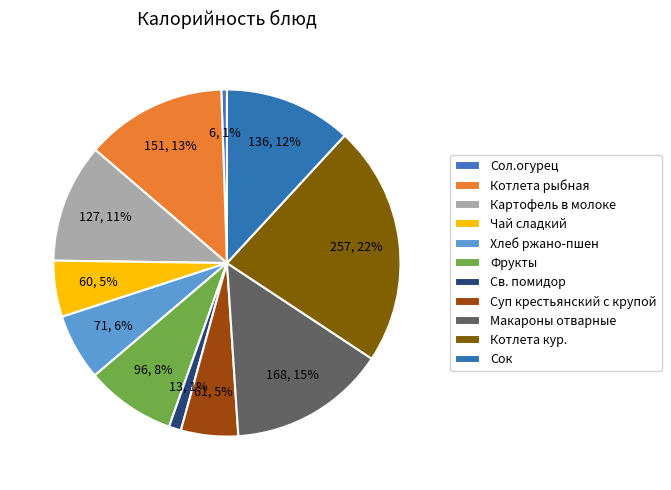

Count the number of slices in the pie.

11